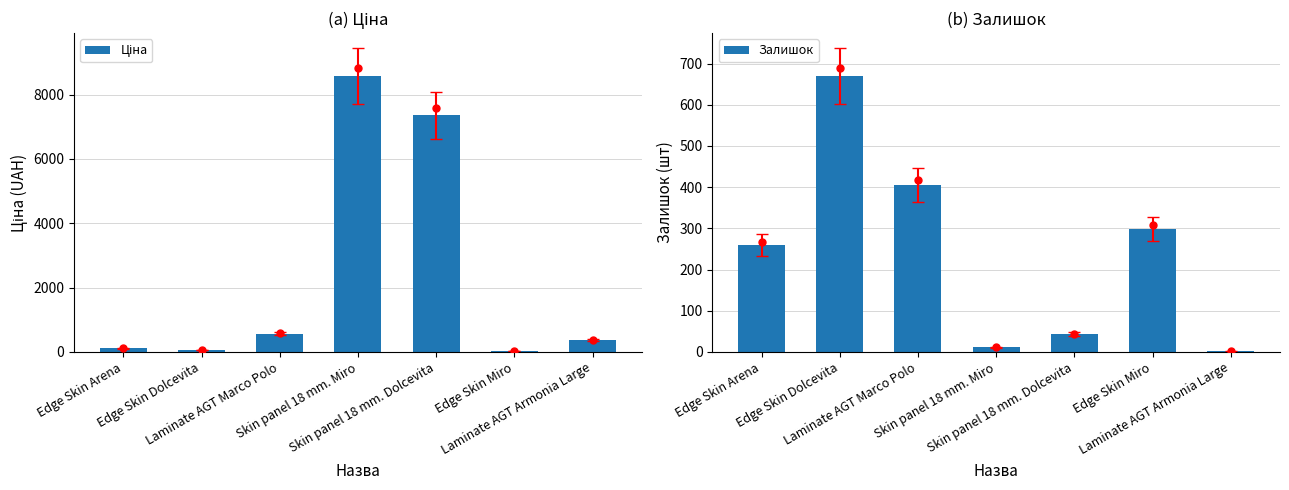

List the labels in order of Ціна value, largest first.

Skin panel 18 mm. Miro, Skin panel 18 mm. Dolcevita, Laminate AGT Marco Polo, Laminate AGT Armonia Large, Edge Skin Arena, Edge Skin Dolcevita, Edge Skin Miro